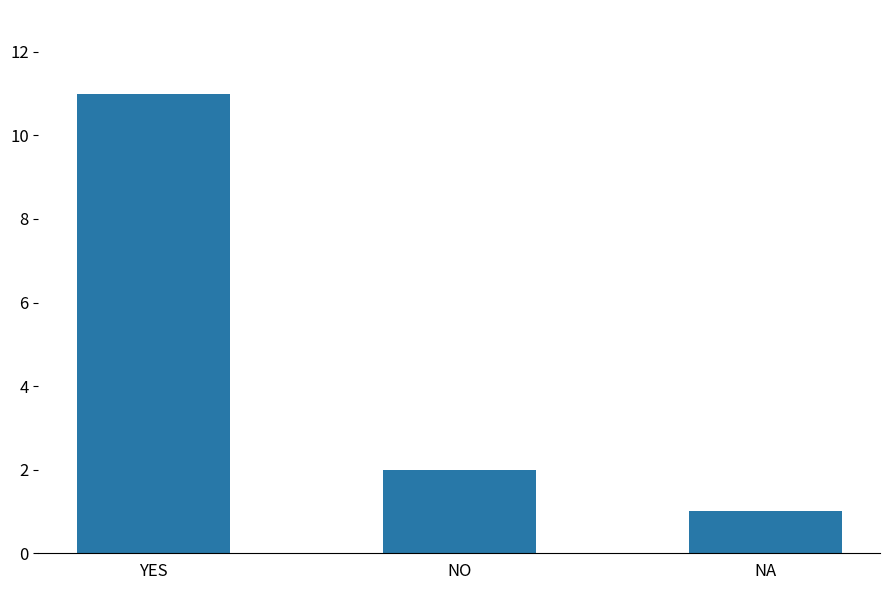

What is the change in value from YES to NA?

-10